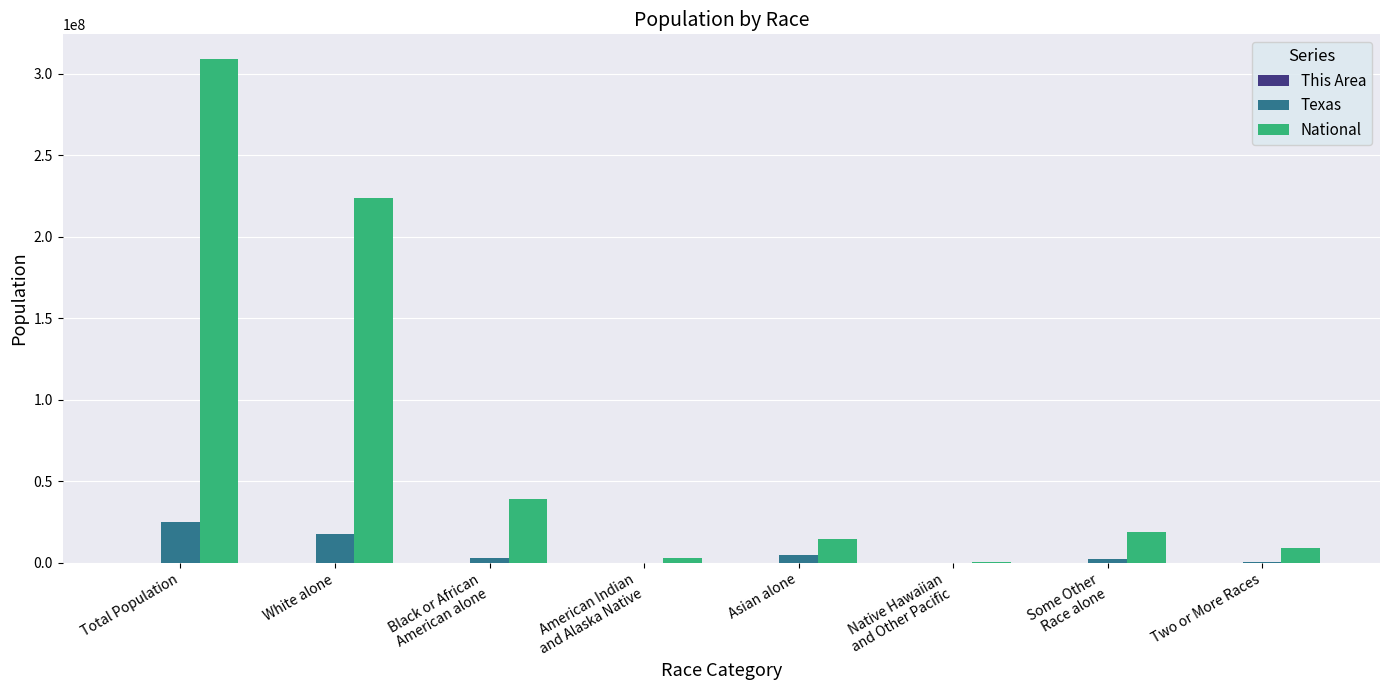

Which series changed the most between American Indian
and Alaska Native and Asian alone?

National